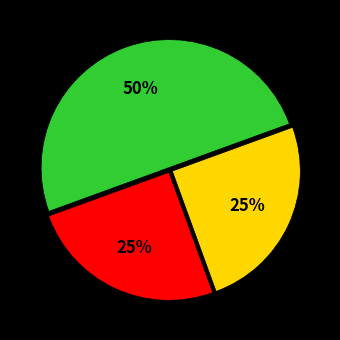

To the nearest percent, what is the difference between the largest and smallest slice percentages?

25%